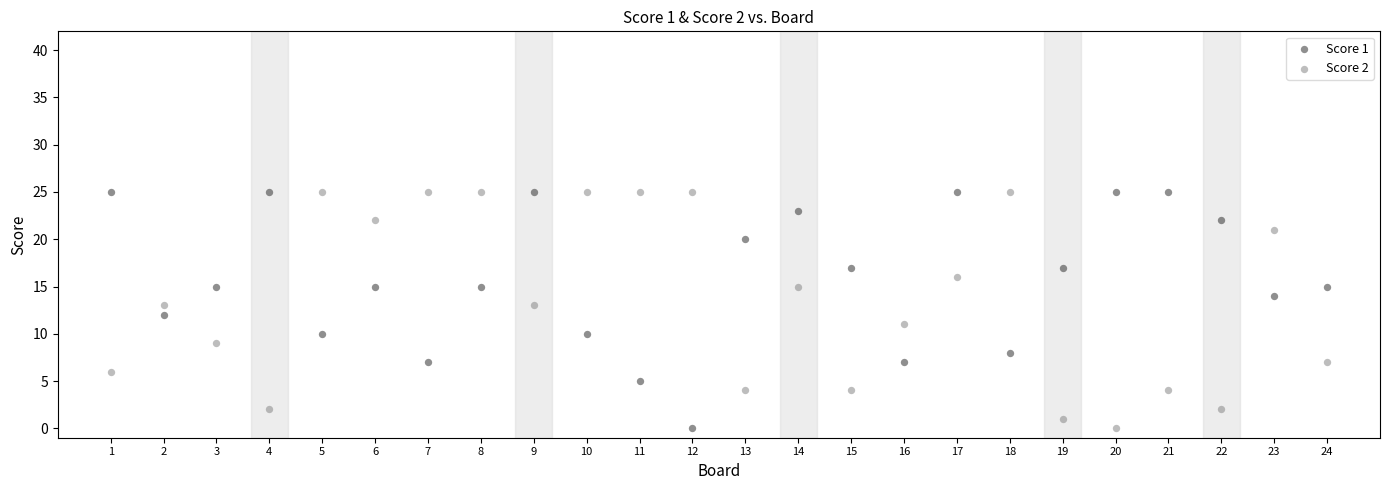

What is the X range (max minus min) for the scatter plot?

23